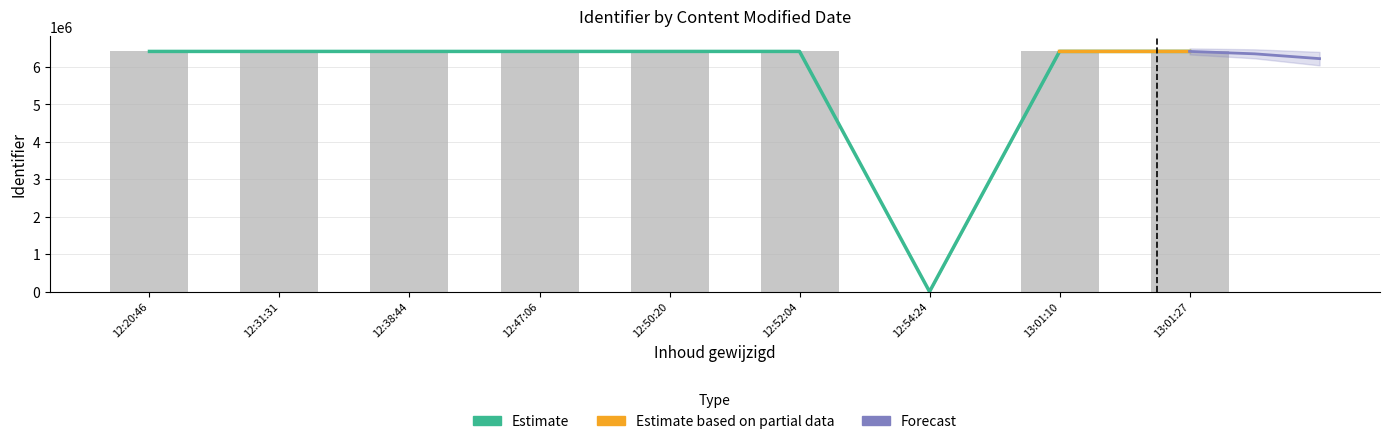

What is the sum of all Identifier_upper values?

51314327